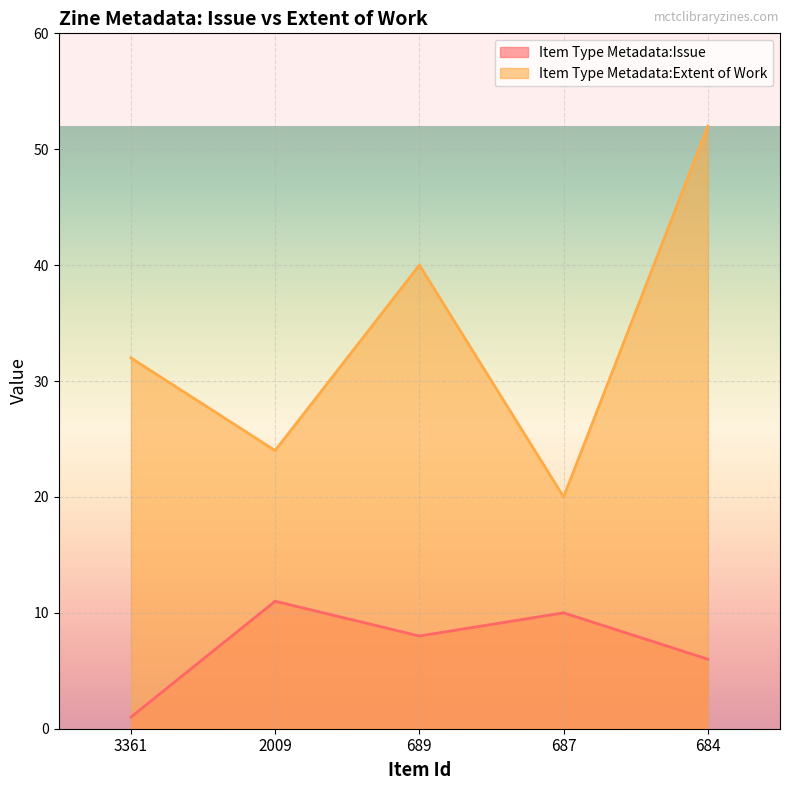

How many lines are shown in the chart?

2